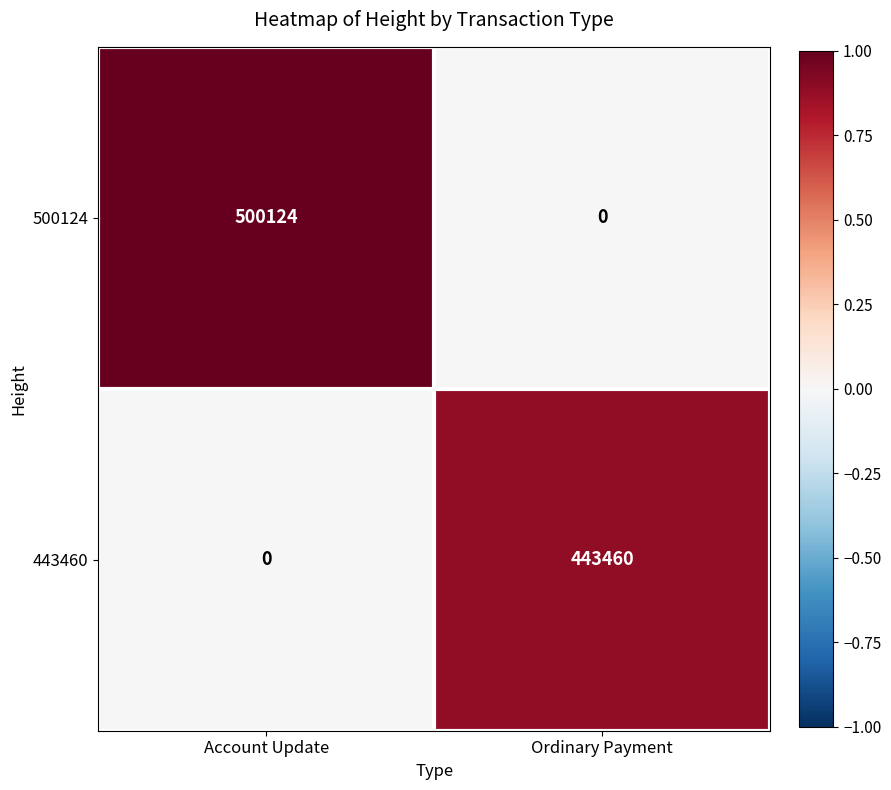

At how many categories does at least one series exceed 0?

2